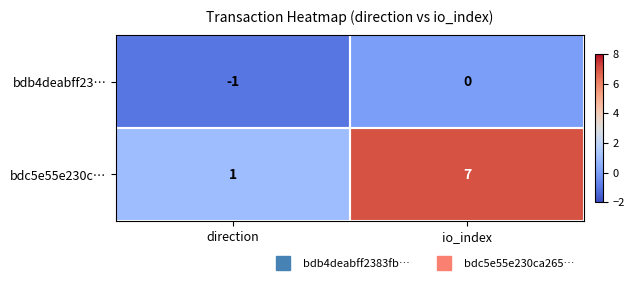

Rank the series by their average value, from highest to lowest.

bdc5e55e230c…, bdb4deabff23…